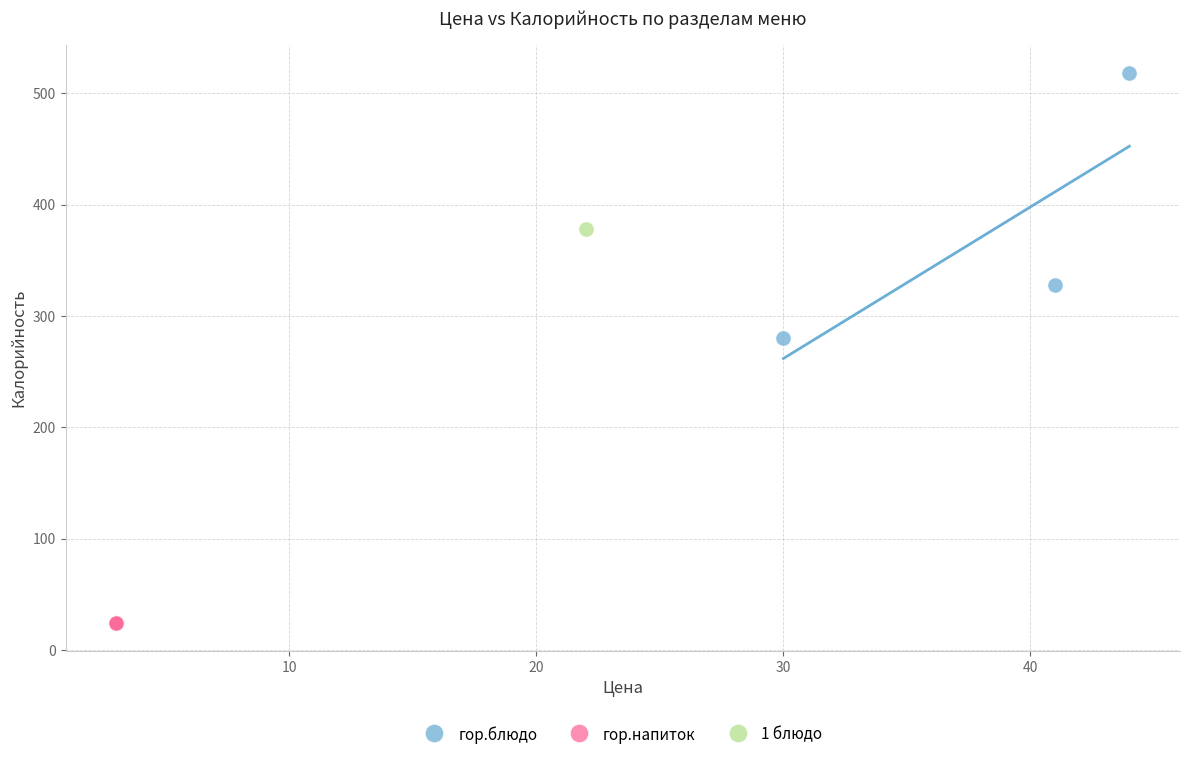

Which series reaches the minimum Y coordinate?

гор.напиток